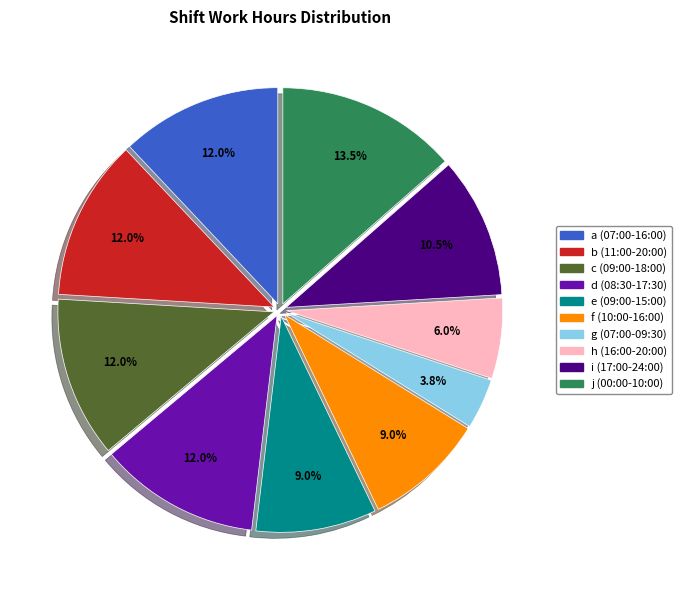

How many slices are in this pie chart?

10